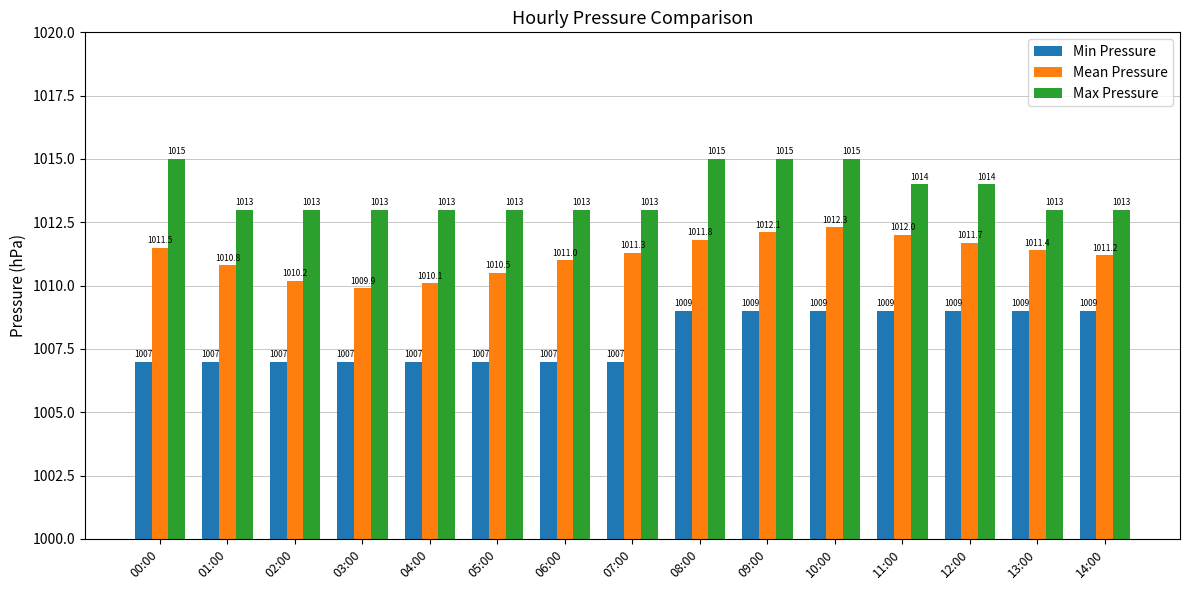

Reading left to right, what are all the values shown in this chart?

Min Pressure: 1007.0	1007.0	1007.0	1007.0	1007.0	1007.0	1007.0	1007.0	1009.0	1009.0	1009.0	1009.0	1009.0	1009.0	1009.0
Mean Pressure: 1011.5	1010.8	1010.2	1009.9	1010.1	1010.5	1011.0	1011.3	1011.8	1012.1	1012.3	1012.0	1011.7	1011.4	1011.2
Max Pressure: 1015.0	1013.0	1013.0	1013.0	1013.0	1013.0	1013.0	1013.0	1015.0	1015.0	1015.0	1014.0	1014.0	1013.0	1013.0